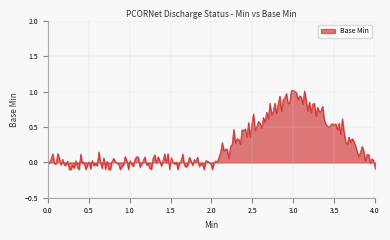

What is the maximum value shown in the chart?

1.0